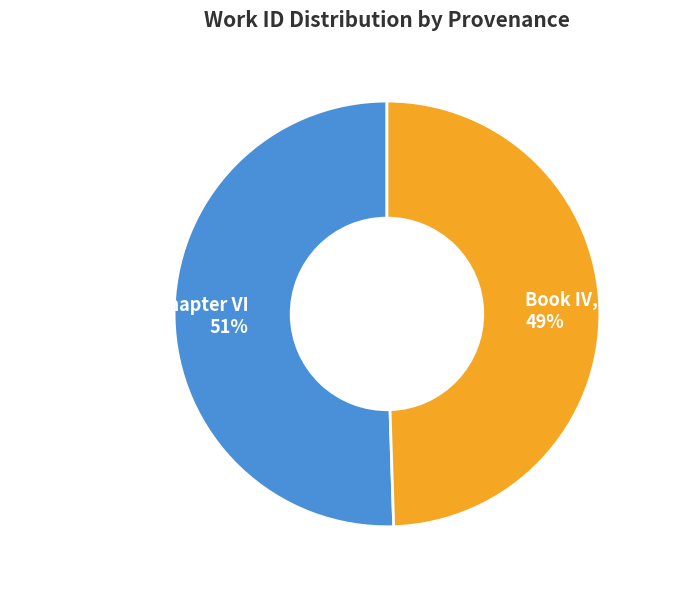

Is the sum of Of A Happy Life, Chapter VI and Book IV, Chapter v greater than half?

Yes